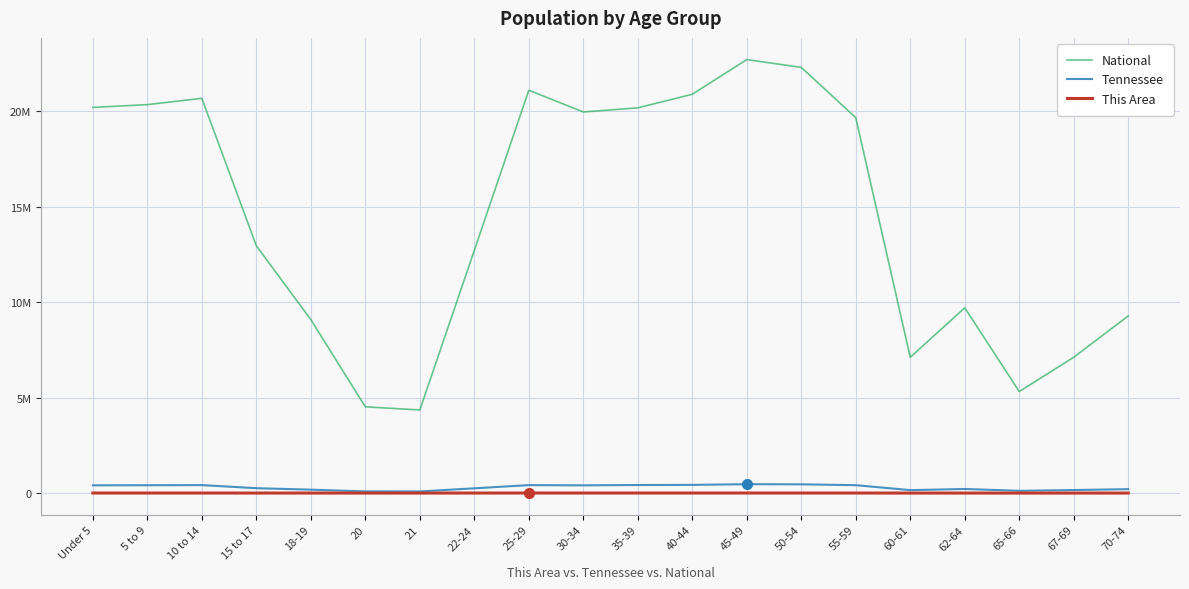

Reading left to right, list all the values displayed in this chart.

National: 20201362	20348657	20677194	12954254	9086089	4519129	4354294	12712576	21101849	19962099	20179642	20890964	22708591	22298125	19664805	7113727	9704197	5319902	7115361	9278166
Tennessee: 407813	412181	418941	257066	180120	89380	86356	250508	417683	406314	423622	430508	467087	459349	414991	155235	215489	119944	160594	206536
This Area: 4332	4338	4301	2596	3380	1870	1676	3895	4827	4168	4180	4428	4718	4630	4304	1668	2445	1445	1949	2525